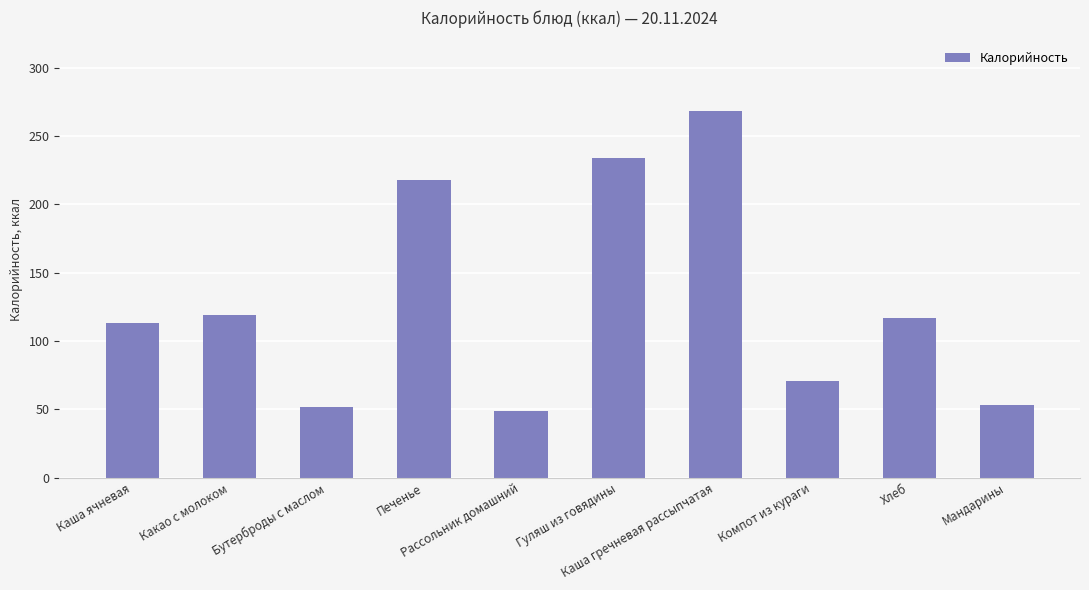

What is the value of the 4th bar from the left?

218